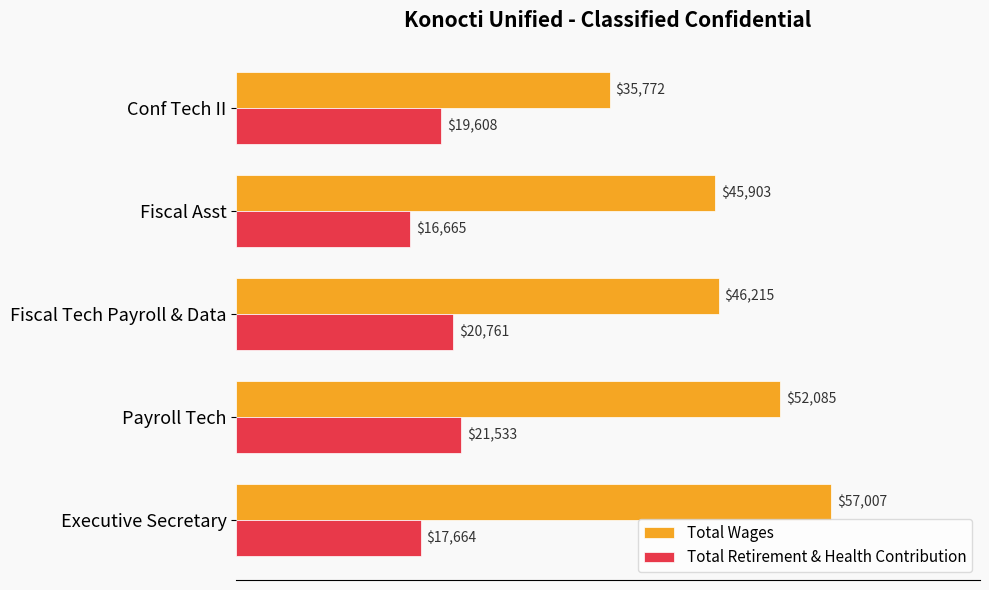

The value of Total Retirement & Health Contribution at Payroll Tech is 21533. True or false?

True